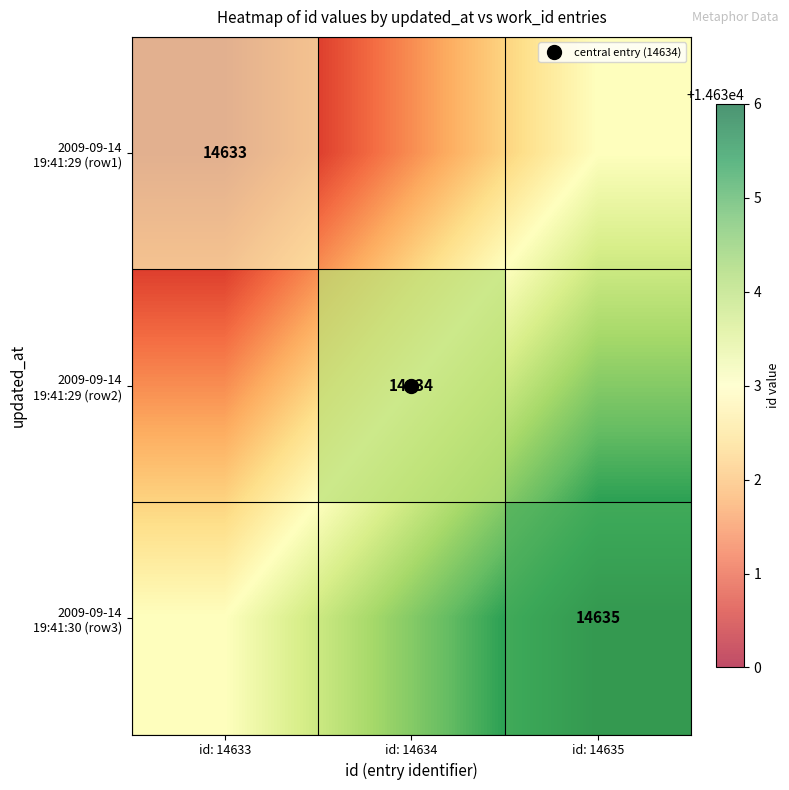

Rank the series by their average value, from lowest to highest.

2009-09-14 19:41:29 (row1), 2009-09-14 19:41:29 (row2), 2009-09-14 19:41:30 (row3)